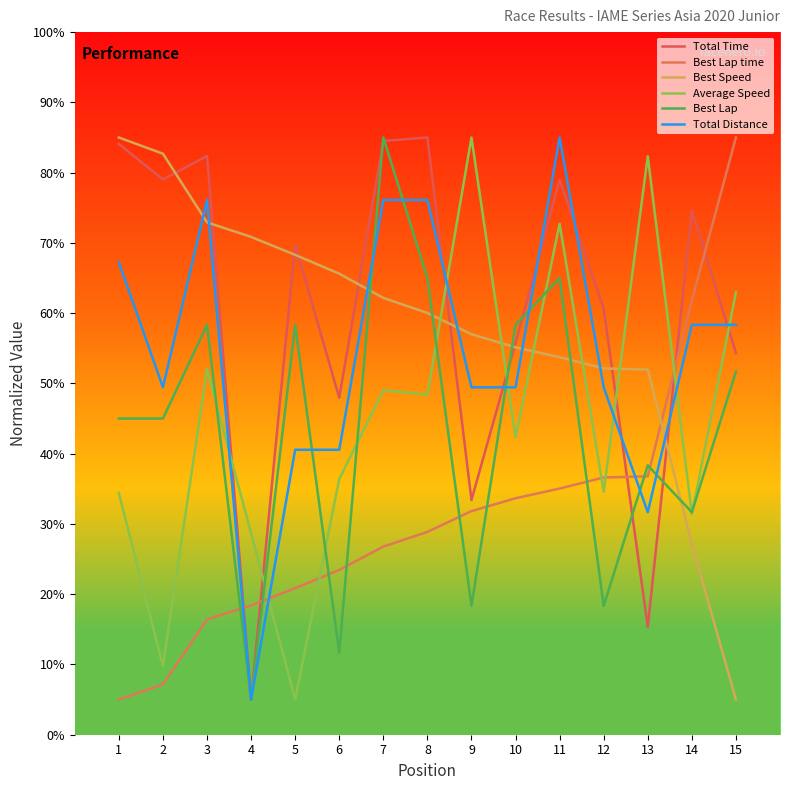

Reading left to right, extract all data points from this chart.

Total Time: 84.1	79.0	82.4	5.0	69.8	48.0	84.5	85.0	33.4	55.7	79.0	60.7	15.4	74.6	54.3
Best Lap time: 5.0	7.2	16.4	18.4	20.9	23.4	26.8	28.9	31.8	33.7	35.0	36.6	36.8	61.8	85.0
Best Speed: 85.0	82.7	72.9	70.9	68.3	65.6	62.2	60.0	57.0	55.1	53.7	52.1	52.0	27.1	5.0
Average Speed: 34.4	9.8	52.1	28.7	5.0	36.4	49.0	48.4	85.0	42.3	72.7	34.6	82.3	31.4	63.0
Best Lap: 45.0	45.0	58.3	5.0	58.3	11.7	85.0	65.0	18.3	58.3	65.0	18.3	38.3	31.7	51.7
Total Distance: 67.2	49.4	76.1	5.0	40.6	40.6	76.1	76.1	49.4	49.4	85.0	49.4	31.7	58.3	58.3